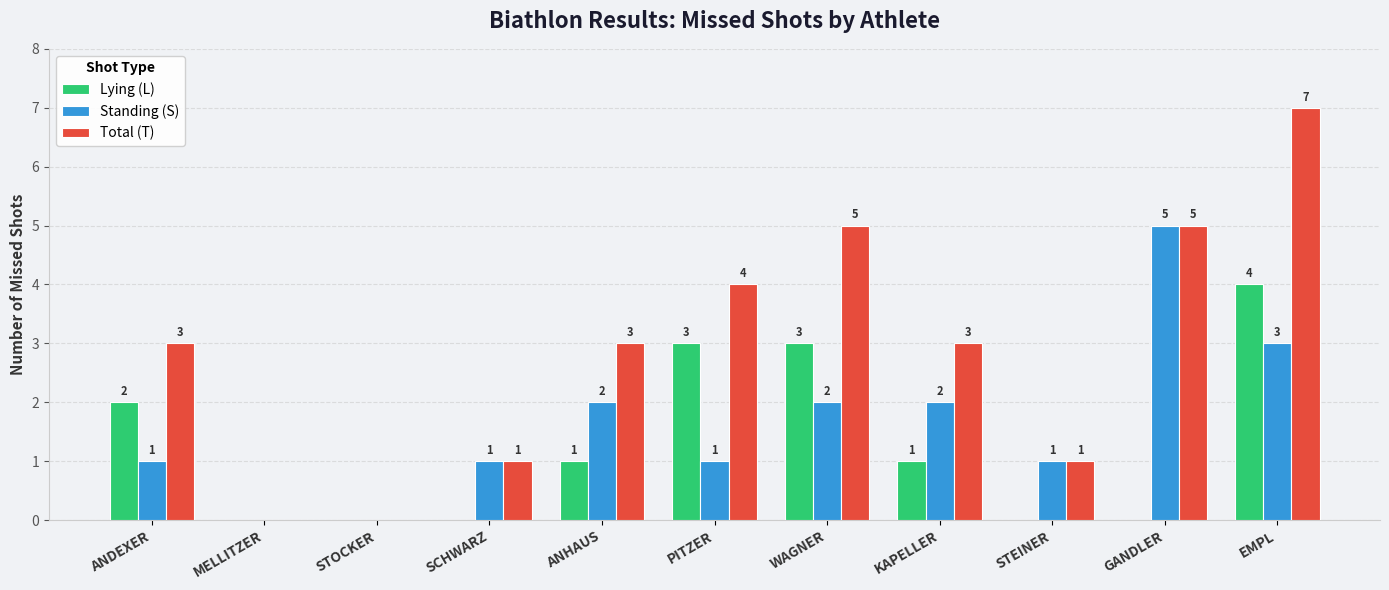

What is the maximum value for Total (T)?

7